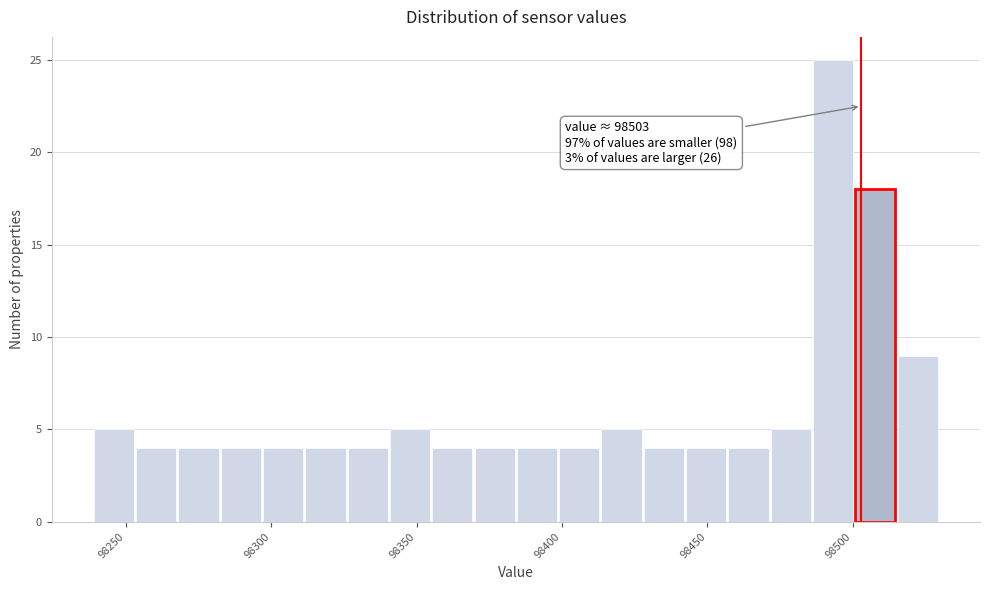

Around what value on the x-axis is the tallest bar? Give the approximate position of its centre, as read against the axis.

98495